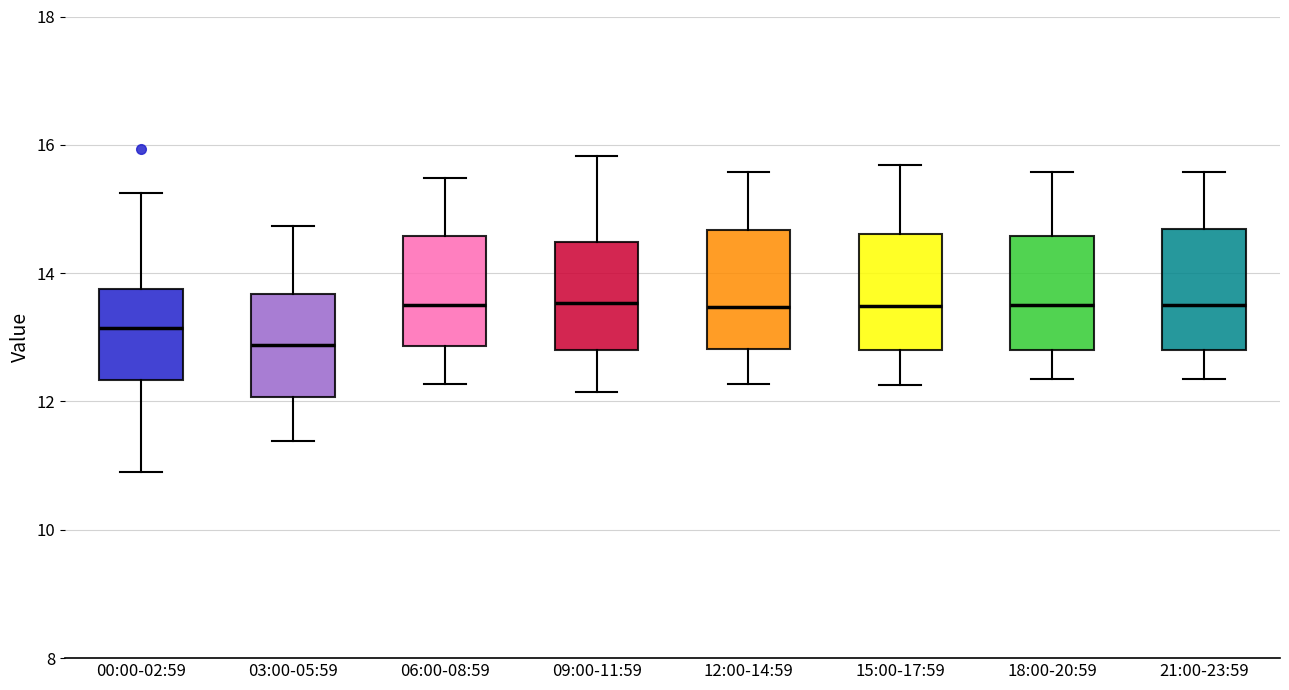

Which box has the lowest median line?

03:00-05:59